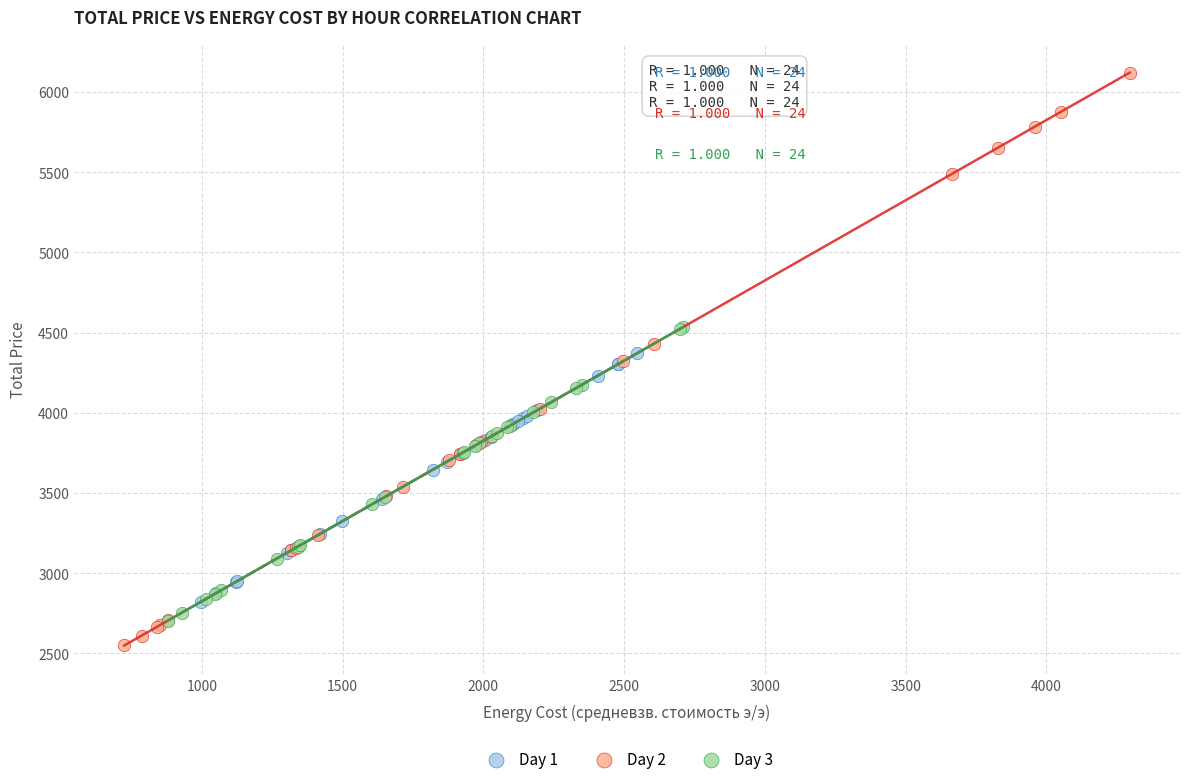

Which series has the widest spread of Y values?

Day 2